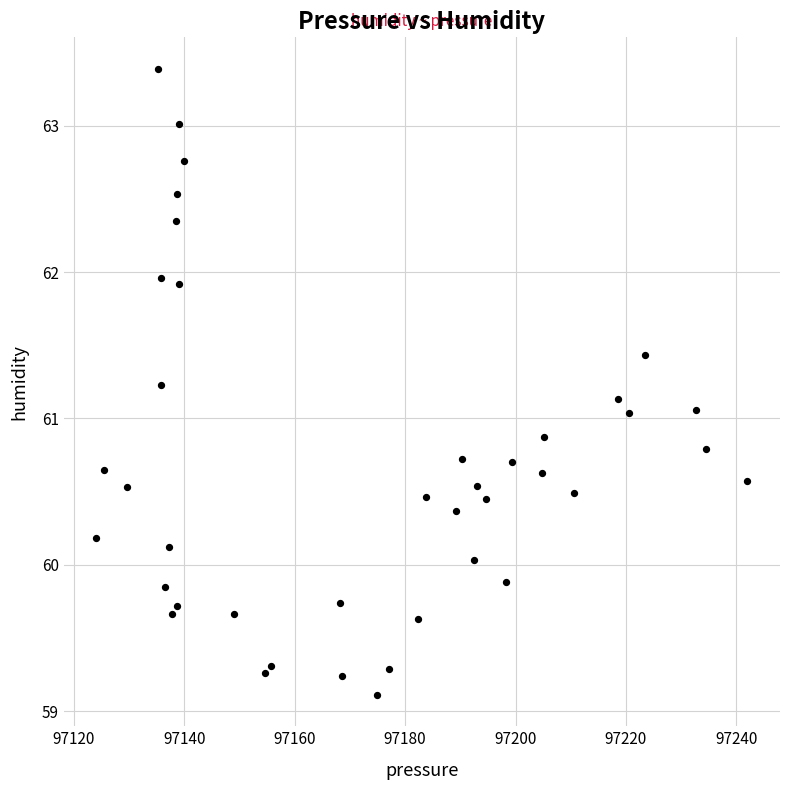

What is the range of Y values (max minus min)?

4.3